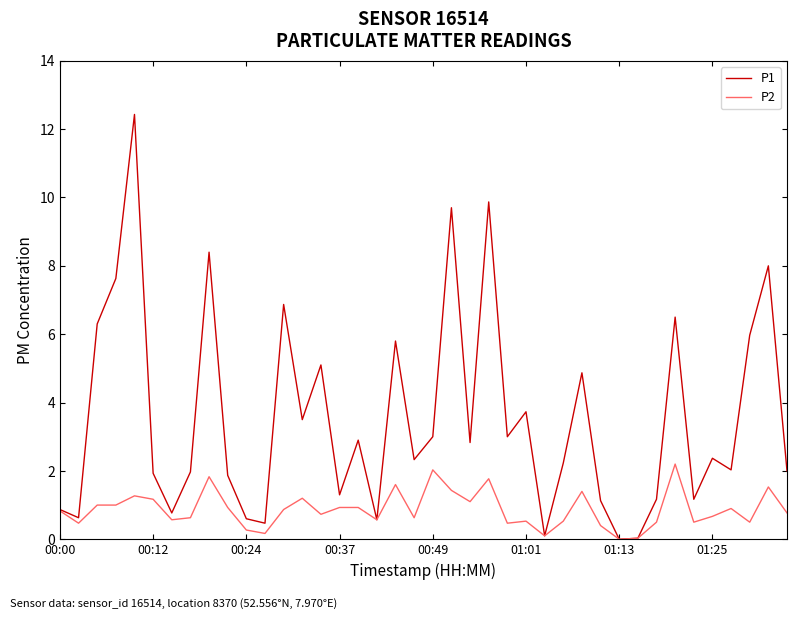

Which series has the largest range (max minus min)?

P1